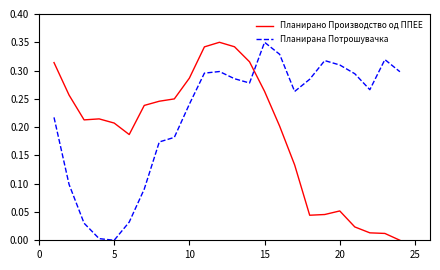

Which series has the largest total across all categories?

Планирана Потрошувачка